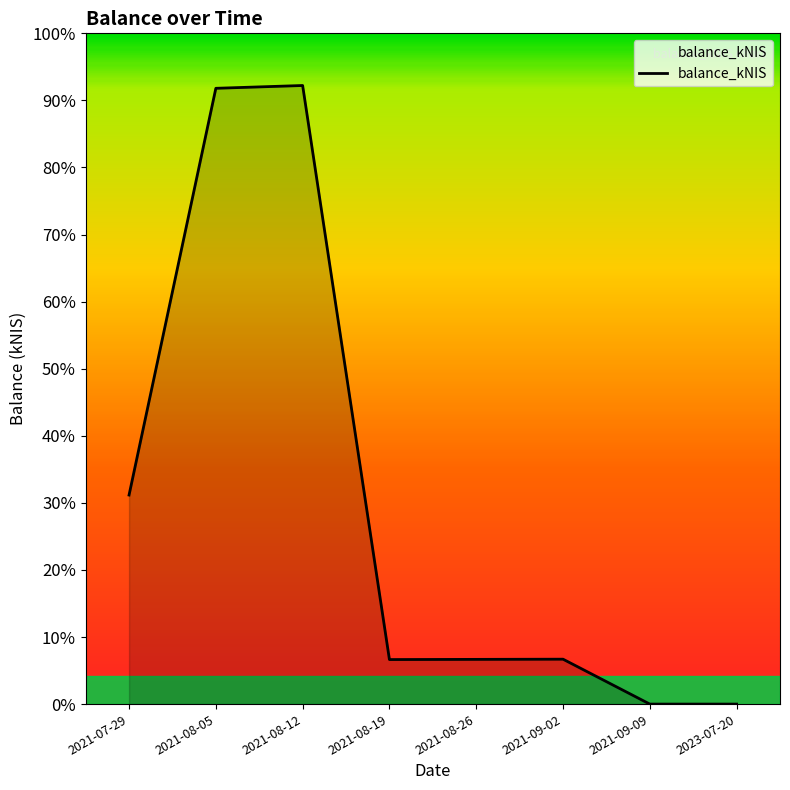

At which category does the chart reach its peak across all series?

2021-08-12